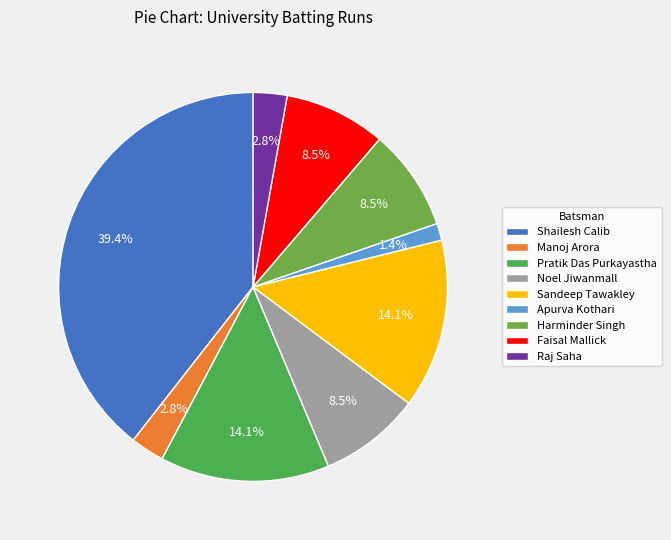

Count the number of slices in the pie.

9